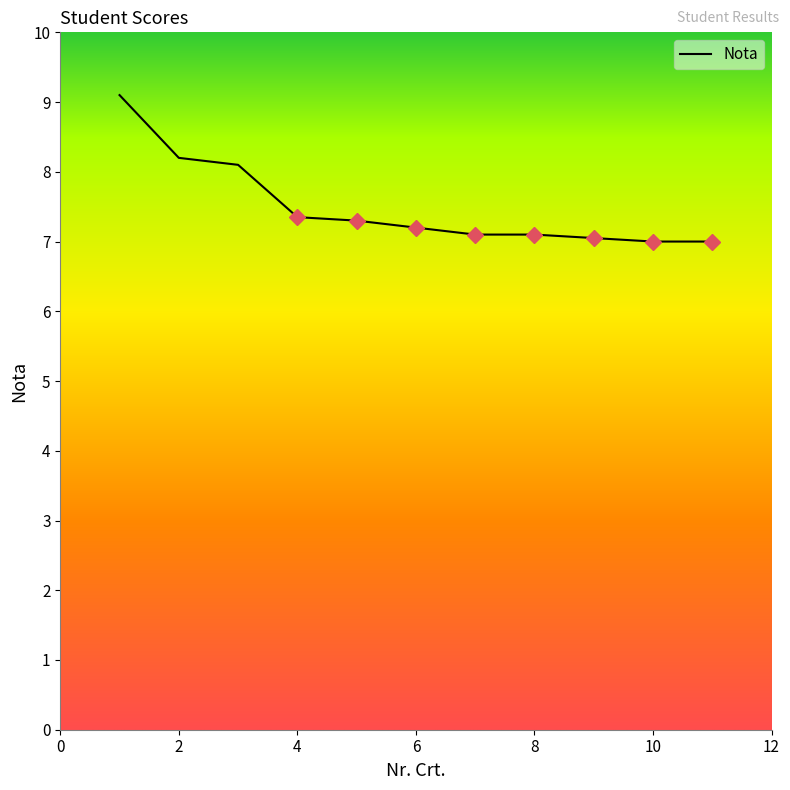

What is the smallest value displayed?

7.0